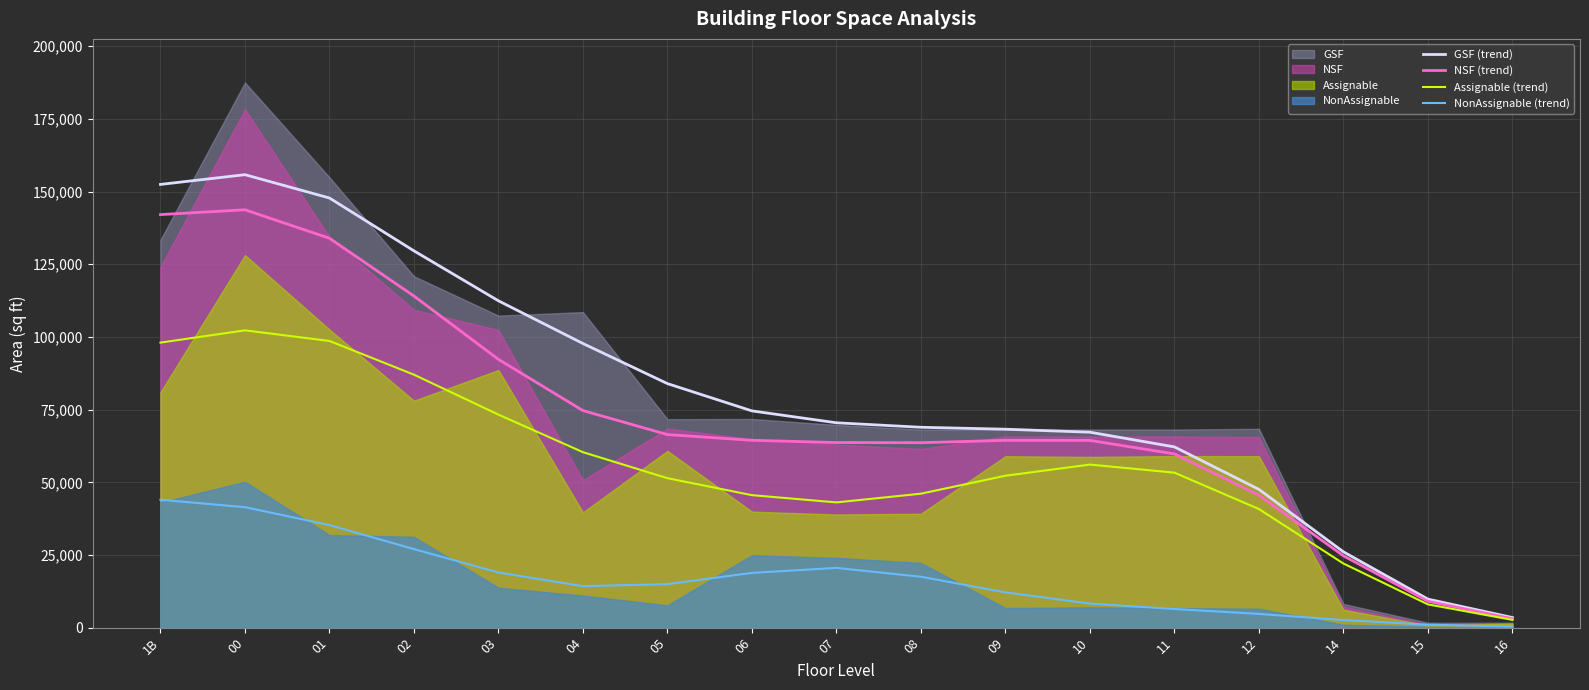

Does the chart have visible grid lines?

Yes